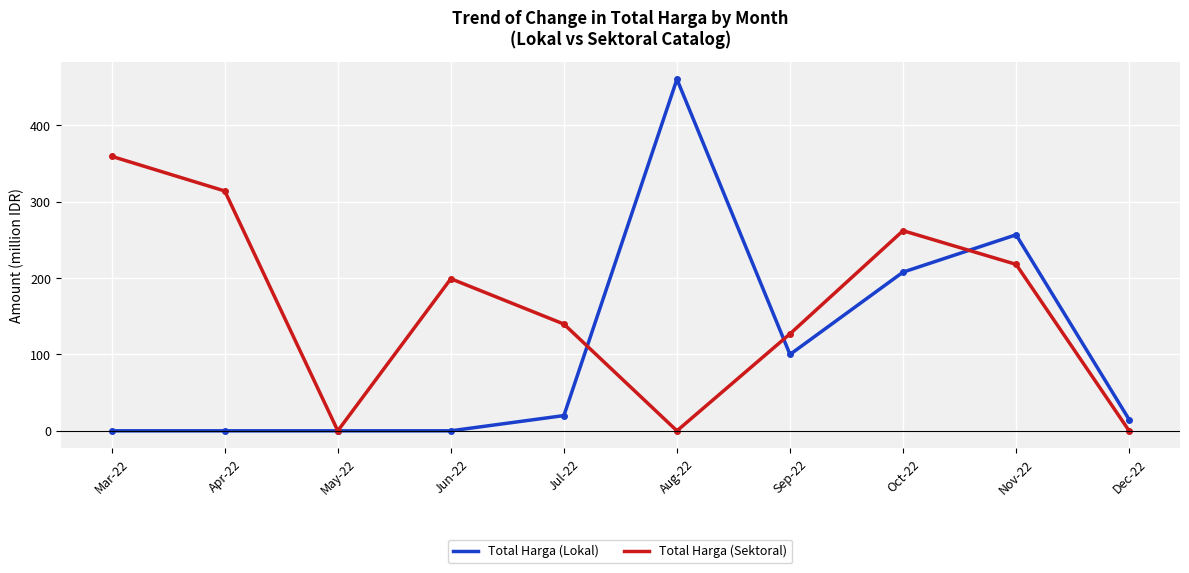

The Total Harga (Sektoral) series shows 262118150 at Oct-22. True or false?

True